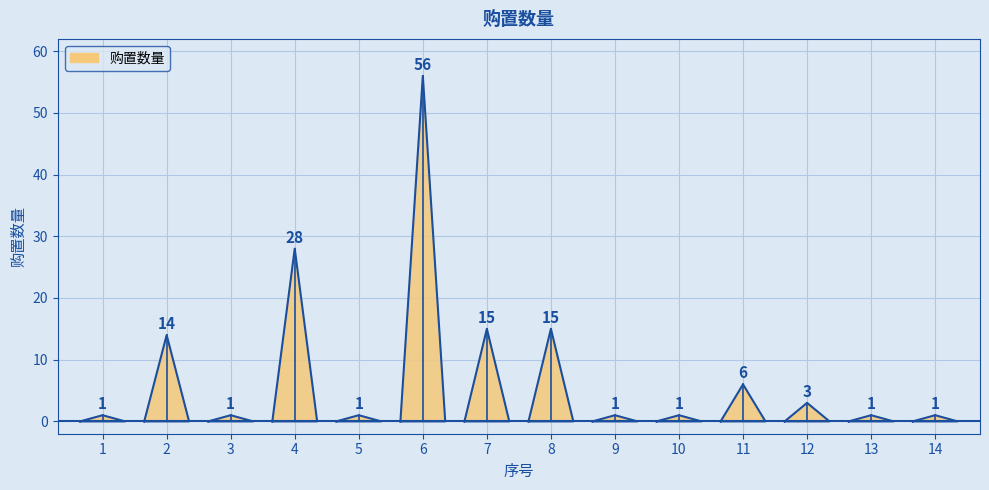

What is the difference between the second highest and minimum values?

27